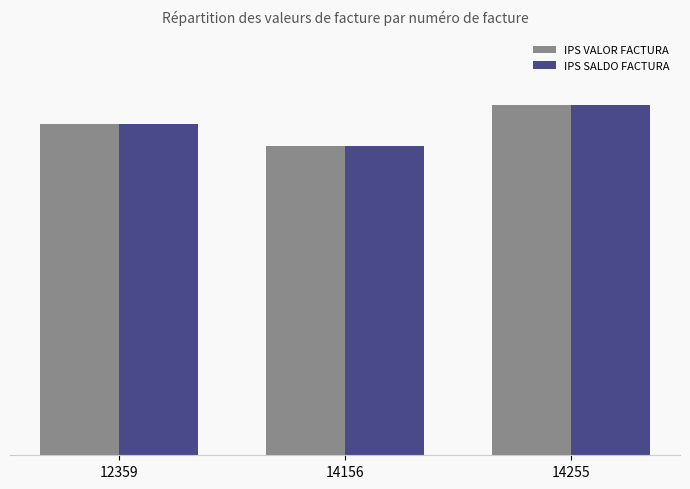

Which category has the lowest value in the IPS SALDO FACTURA series?

14156